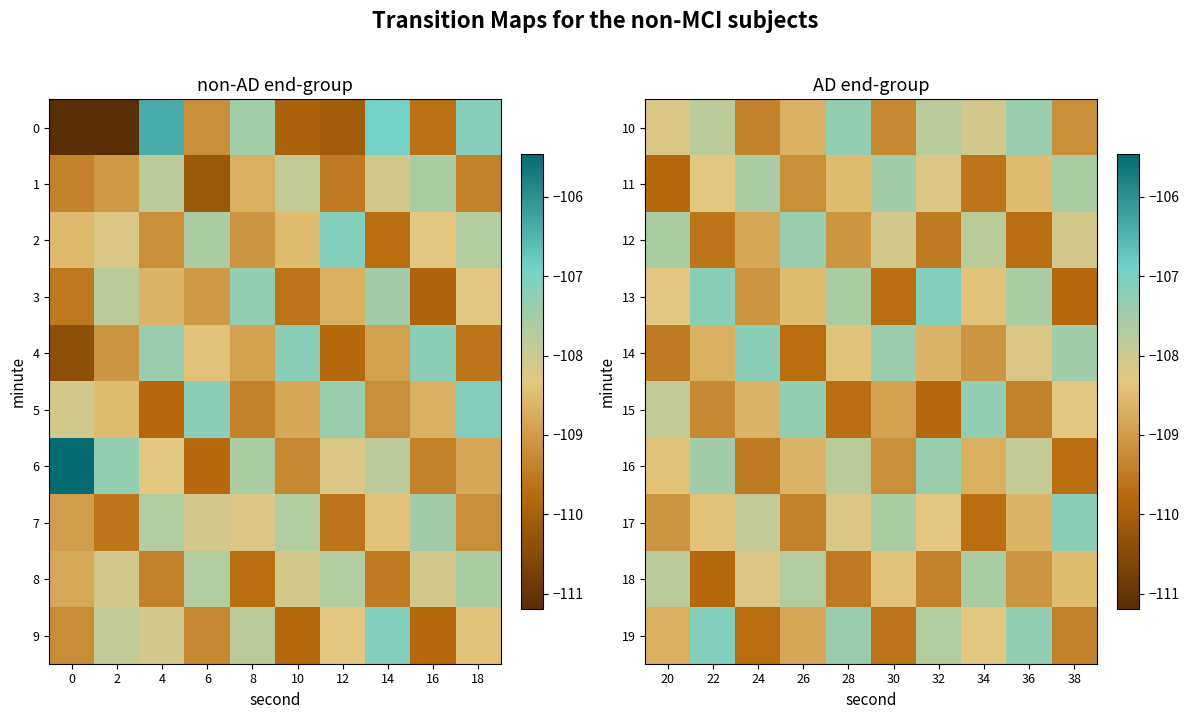

At 22, list the series in order from largest to smallest.

19, 13, 16, 10, 11, 17, 14, 15, 12, 18